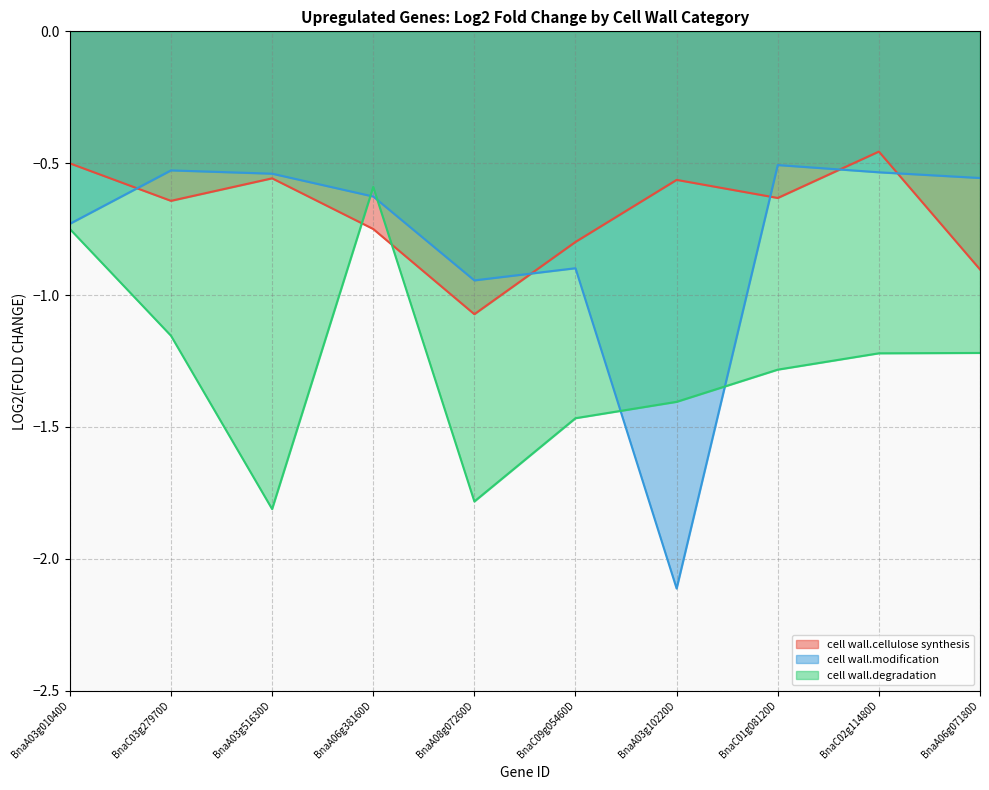

Reading left to right, transcribe all the data shown in this chart.

cell wall.cellulose synthesis: BnaA03g01040D=-0.5	BnaC03g27970D=-0.6	BnaA03g51630D=-0.6	BnaA06g38160D=-0.7	BnaA08g07260D=-1.1	BnaC09g05460D=-0.8	BnaA03g10220D=-0.6	BnaC01g08120D=-0.6	BnaC02g11480D=-0.5	BnaA06g07180D=-0.9
cell wall.modification: BnaA03g01040D=-0.7	BnaC03g27970D=-0.5	BnaA03g51630D=-0.5	BnaA06g38160D=-0.6	BnaA08g07260D=-0.9	BnaC09g05460D=-0.9	BnaA03g10220D=-2.1	BnaC01g08120D=-0.5	BnaC02g11480D=-0.5	BnaA06g07180D=-0.6
cell wall.degradation: BnaA03g01040D=-0.7	BnaC03g27970D=-1.2	BnaA03g51630D=-1.8	BnaA06g38160D=-0.6	BnaA08g07260D=-1.8	BnaC09g05460D=-1.5	BnaA03g10220D=-1.4	BnaC01g08120D=-1.3	BnaC02g11480D=-1.2	BnaA06g07180D=-1.2